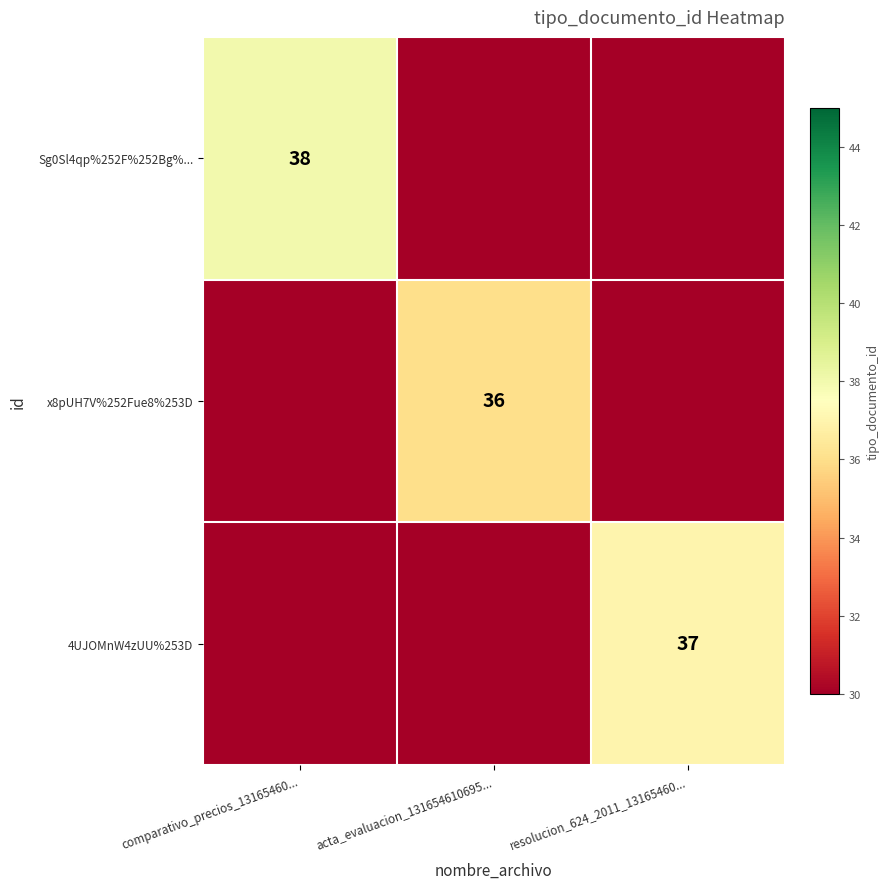

Is it true that x8pUH7V%252Fue8%253D equals 36 at acta_evaluacion_131654610695...?

True